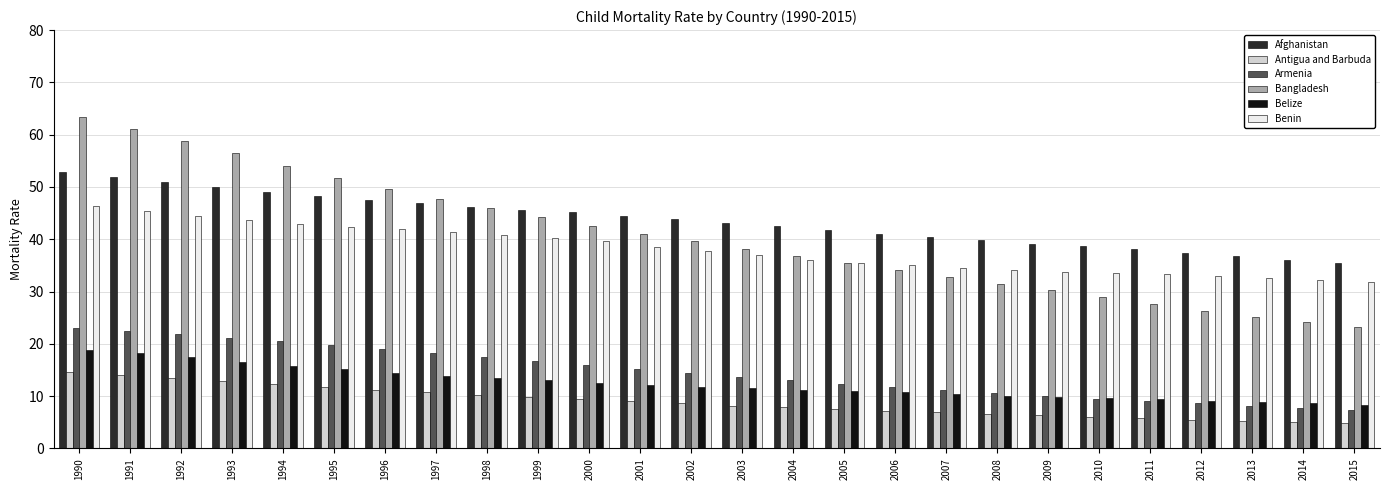

At which category is the sum across all series the highest?

1990